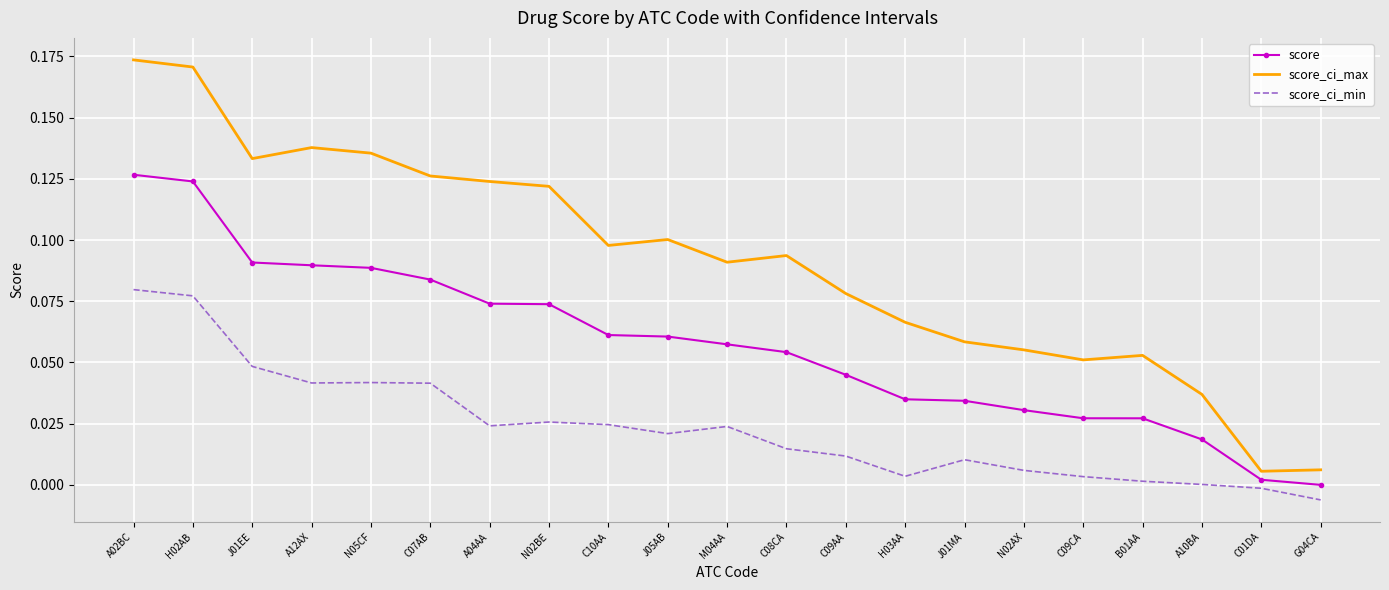

At which label does score_ci_min reach its minimum?

G04CA